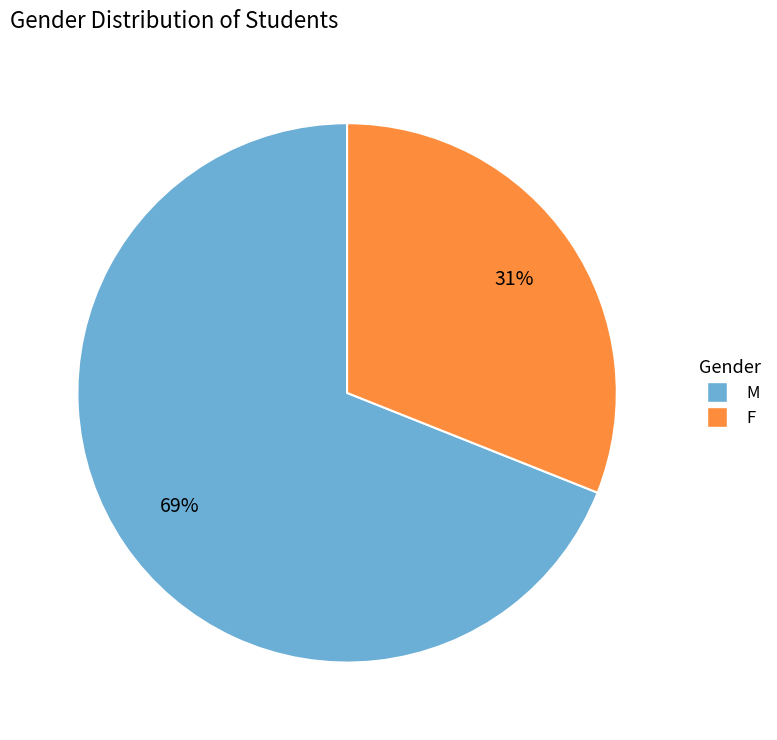

To the nearest percent, what percentage of the pie is M?

69%